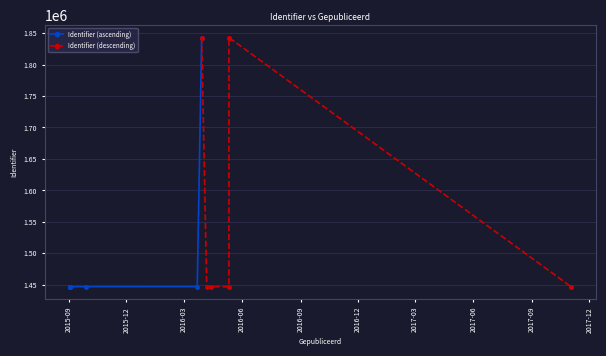

Approximately how many times larger is the value at 2016-03-29 compared to 2015-09-29?

1.3